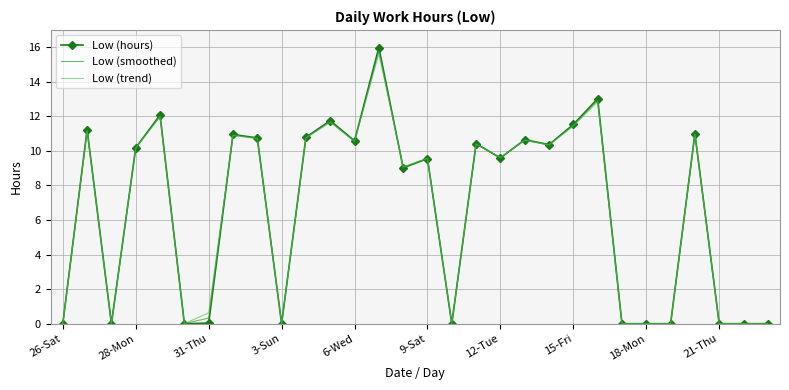

Rank the series by their average value, from lowest to highest.

Low (trend), Low (smoothed), Low (hours)